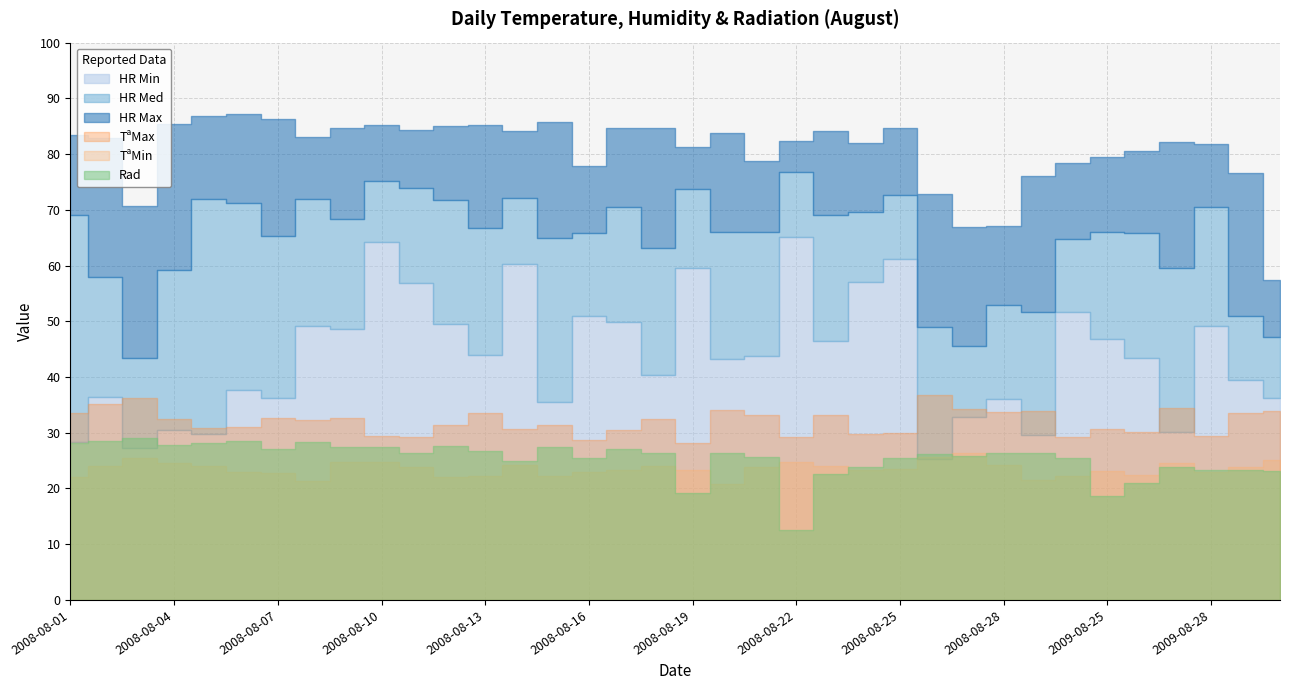

List the labels in order of Rad value, smallest first.

2008-08-22, 2009-08-25, 2008-08-19, 2009-08-26, 2008-08-23, 2009-08-30, 2009-08-28, 2009-08-29, 2008-08-24, 2009-08-27, 2008-08-14, 2008-08-30, 2008-08-16, 2008-08-25, 2008-08-21, 2008-08-27, 2008-08-26, 2008-08-11, 2008-08-18, 2008-08-20, 2008-08-28, 2008-08-29, 2008-08-13, 2008-08-17, 2008-08-07, 2008-08-15, 2008-08-09, 2008-08-10, 2008-08-12, 2008-08-04, 2008-08-01, 2008-08-05, 2008-08-08, 2008-08-06, 2008-08-02, 2008-08-03